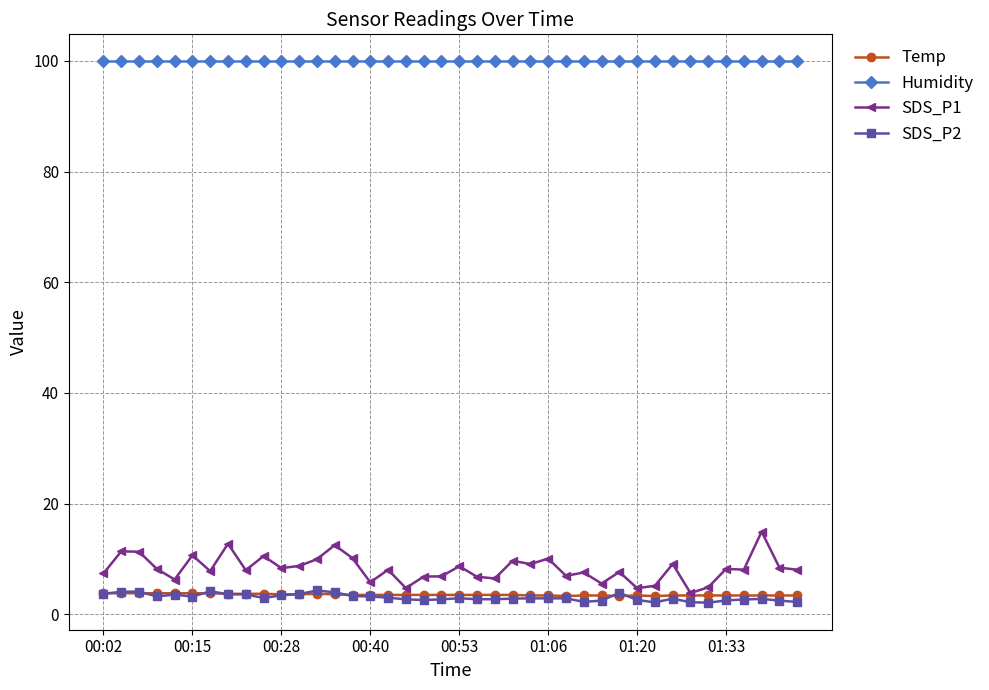

At how many categories does at least one series exceed 55?

40